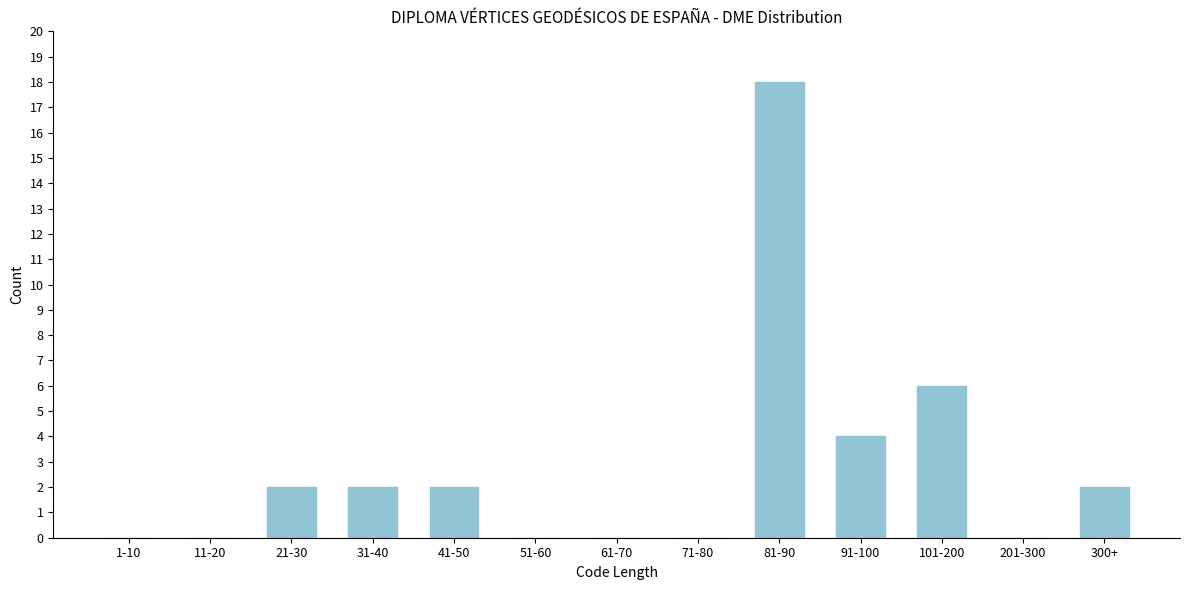

Reading right to left, list all the values displayed in this chart.

300+=2	201-300=0	101-200=6	91-100=4	81-90=18	71-80=0	61-70=0	51-60=0	41-50=2	31-40=2	21-30=2	11-20=0	1-10=0